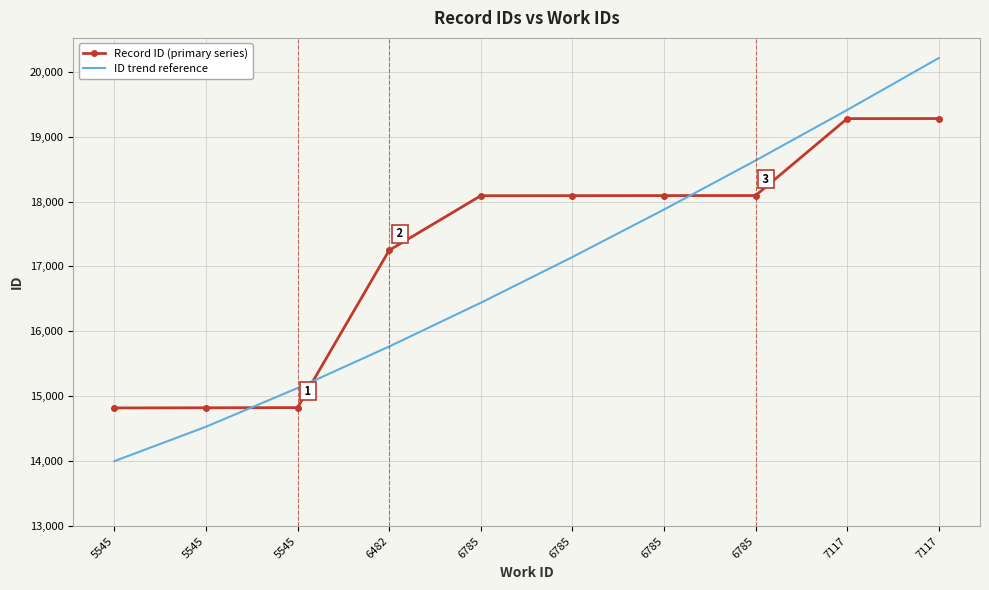

Between which two adjacent categories do Record ID (primary series) and ID trend reference first intersect?

5545 and 5545